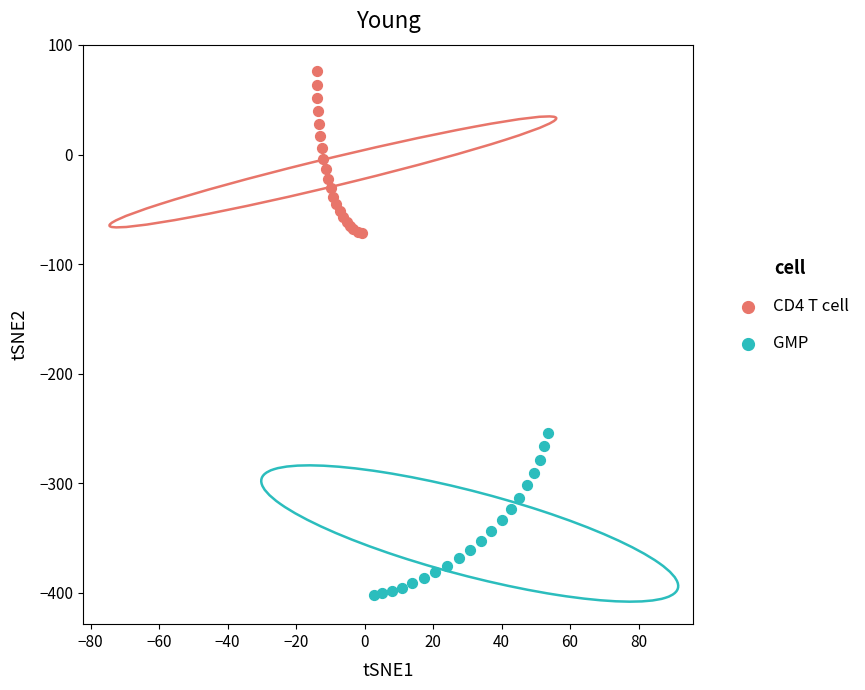

Which series contains the lowest Y value?

GMP